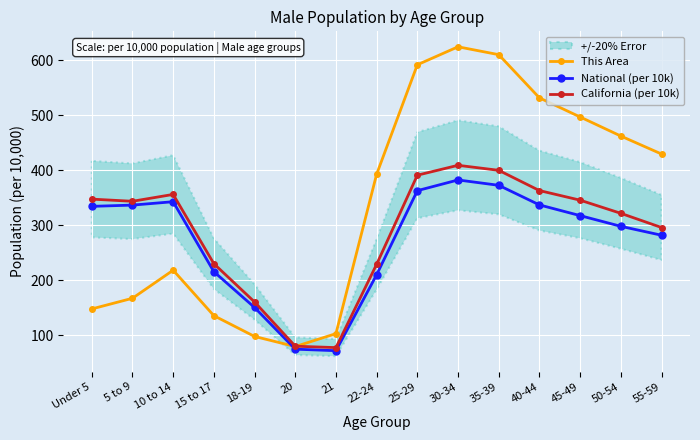

Which category has the highest value in the California (per 10k) series?

30-34